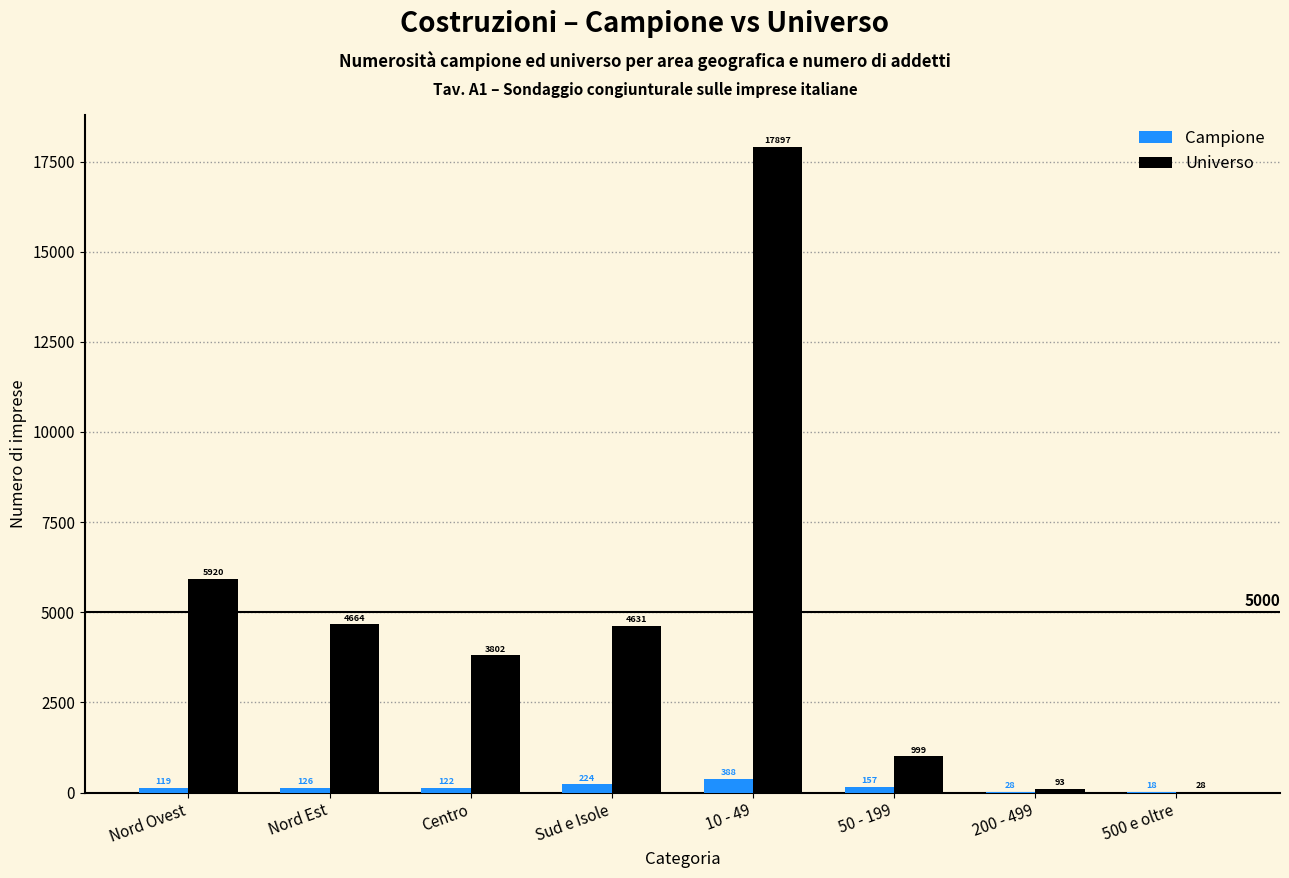

Reading left to right, transcribe all the data shown in this chart.

Campione: Nord Ovest=119	Nord Est=126	Centro=122	Sud e Isole=224	10 - 49=388	50 - 199=157	200 - 499=28	500 e oltre=18
Universo: Nord Ovest=5920	Nord Est=4664	Centro=3802	Sud e Isole=4631	10 - 49=17897	50 - 199=999	200 - 499=93	500 e oltre=28